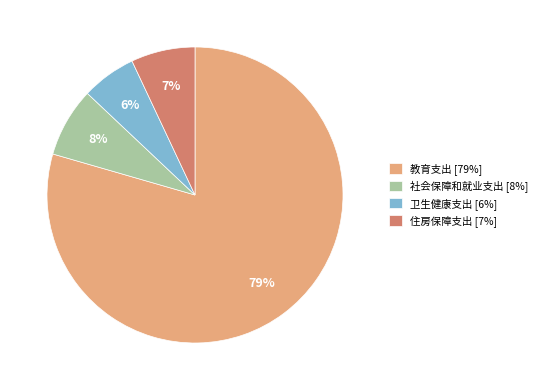

Is there any slice that represents more than half of the pie?

Yes